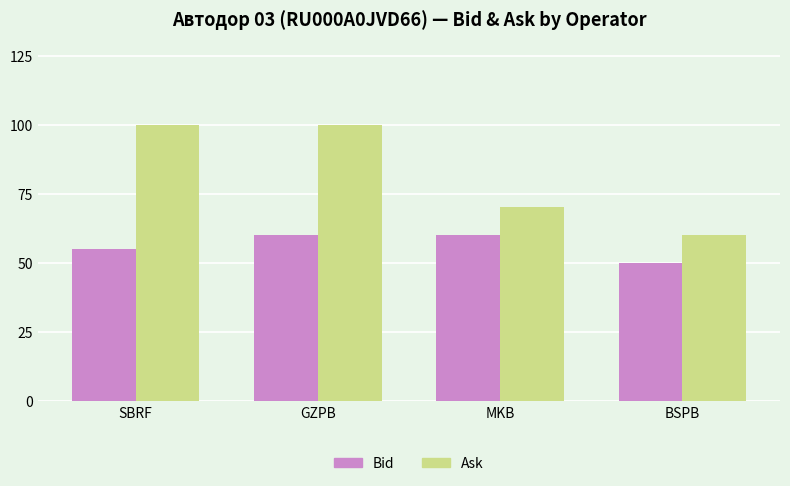

Rank the series at BSPB from highest to lowest value.

Ask, Bid